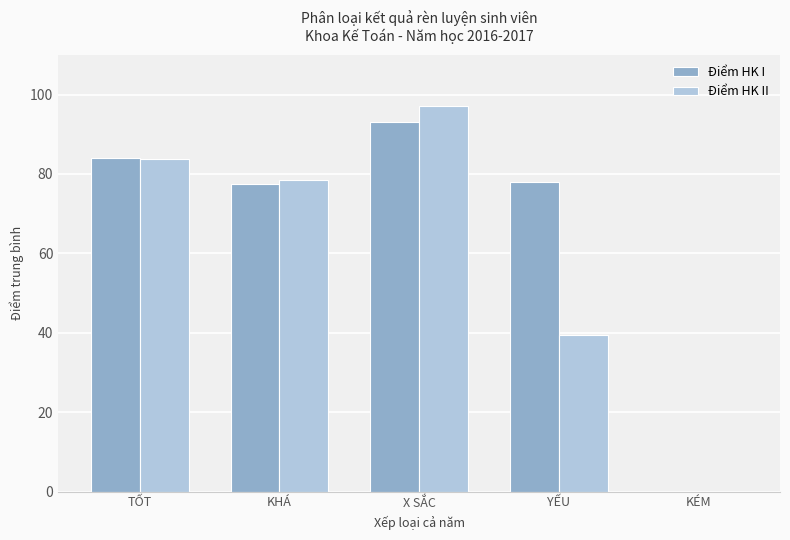

Which series has the widest spread of values?

Điểm HK II